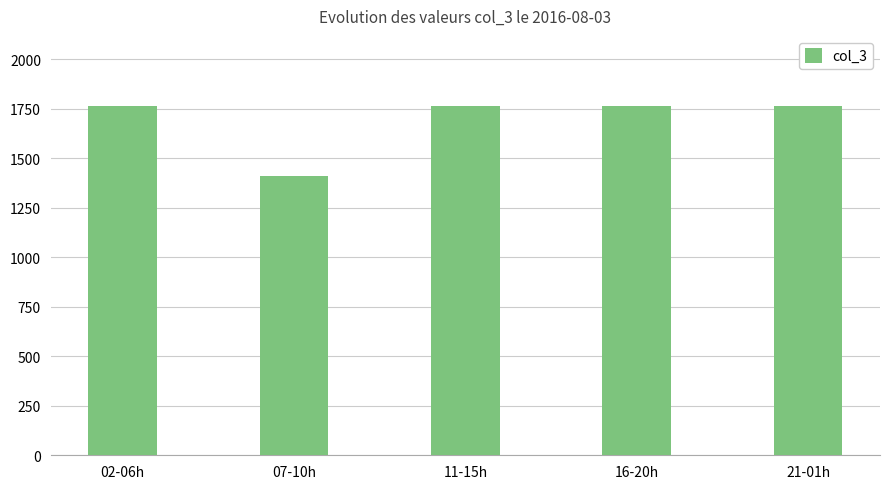

What is the label of the 1st bar from the right?

21-01h